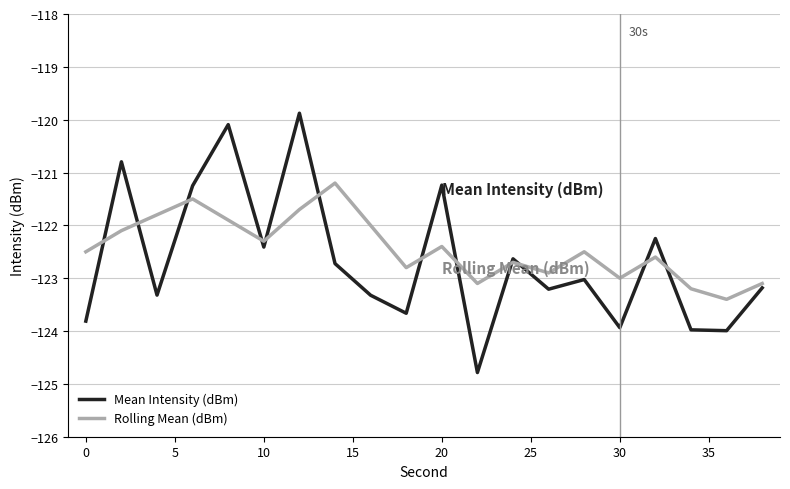

How many lines are shown in the chart?

2